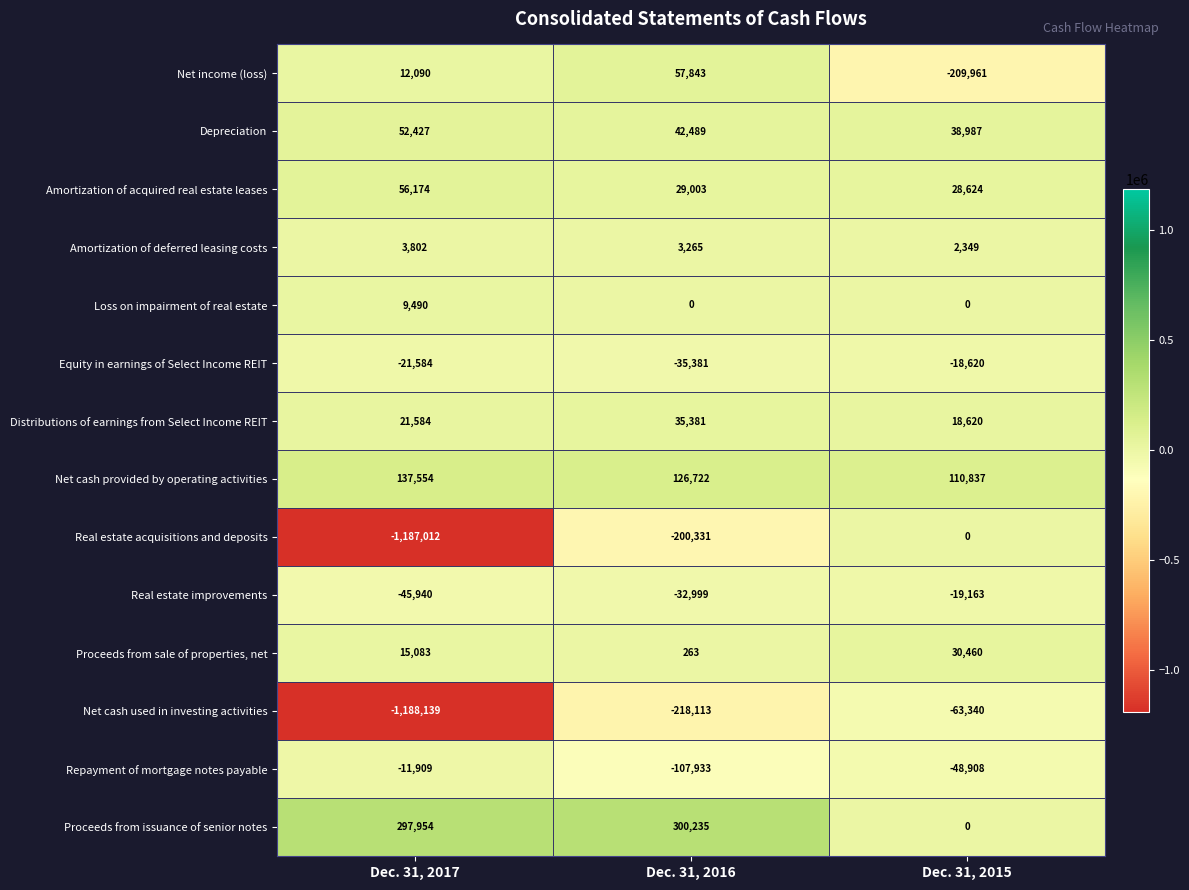

The Proceeds from issuance of senior notes series shows 531936 at Dec. 31, 2017. True or false?

False